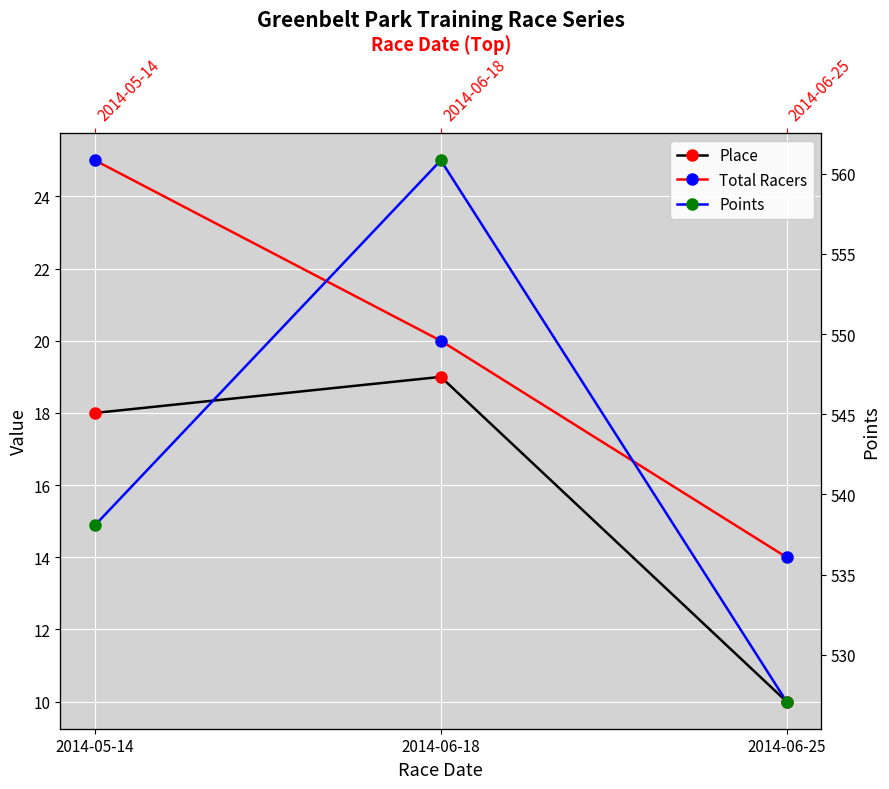

How many lines are shown in the chart?

3